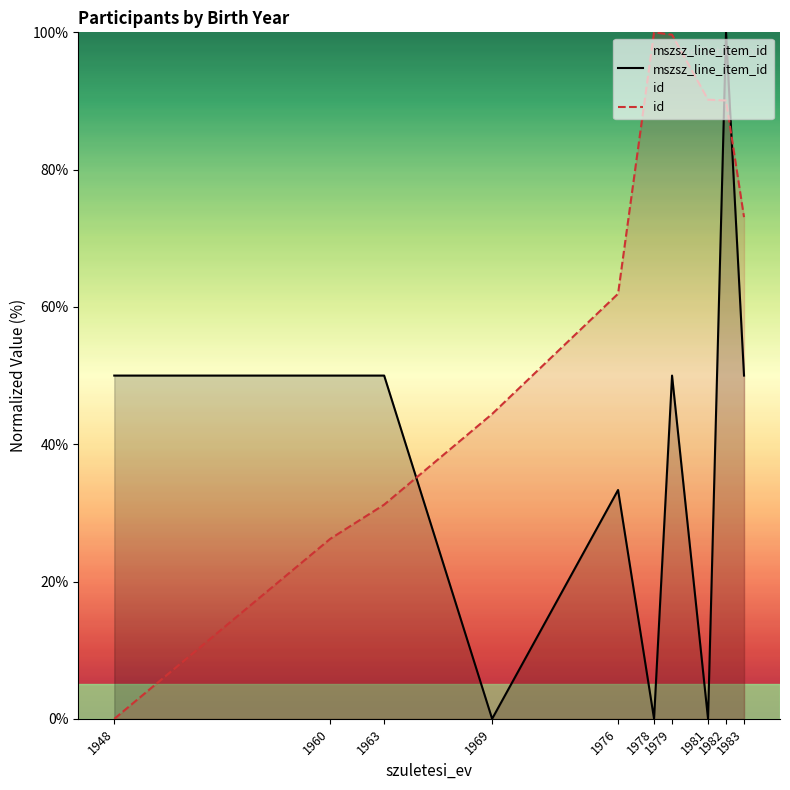

The value of id at 1982 is 35.5. True or false?

False